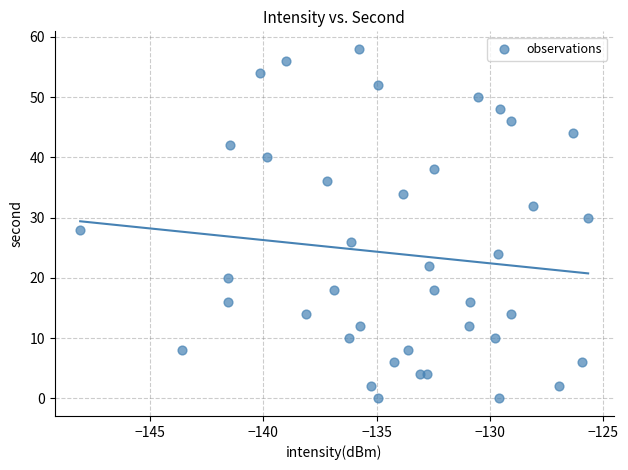

What is the range of Y values (max minus min)?

58